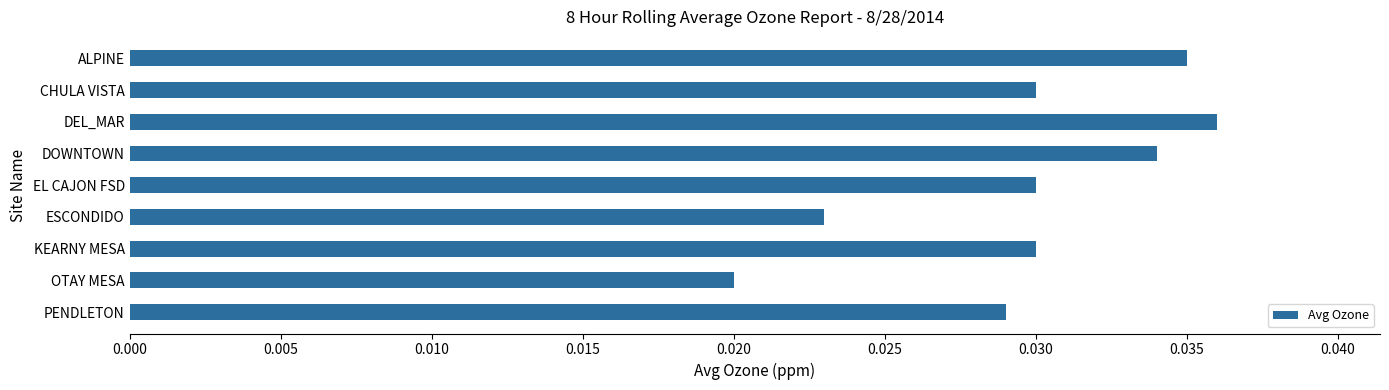

At which label is the value closest to 0?

OTAY MESA